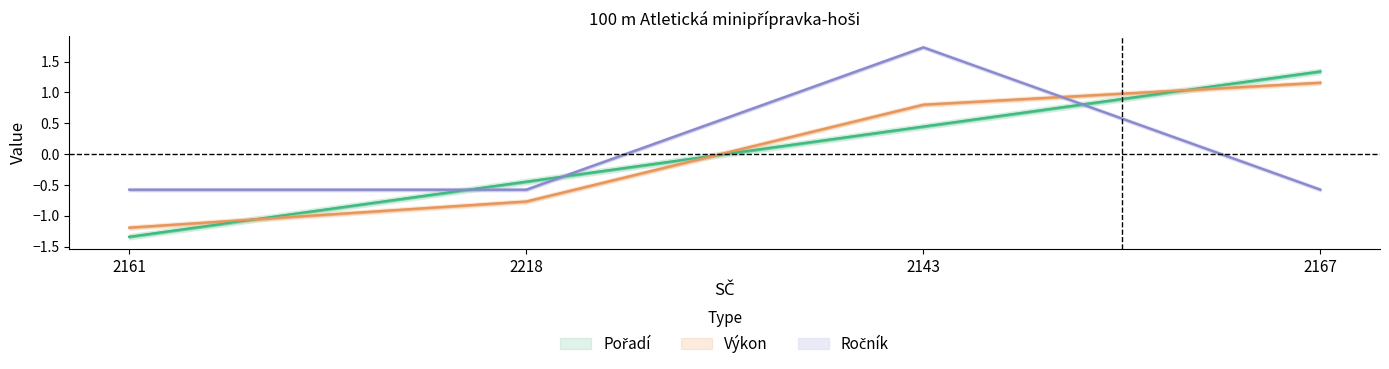

At which category is the sum across all series the highest?

2143